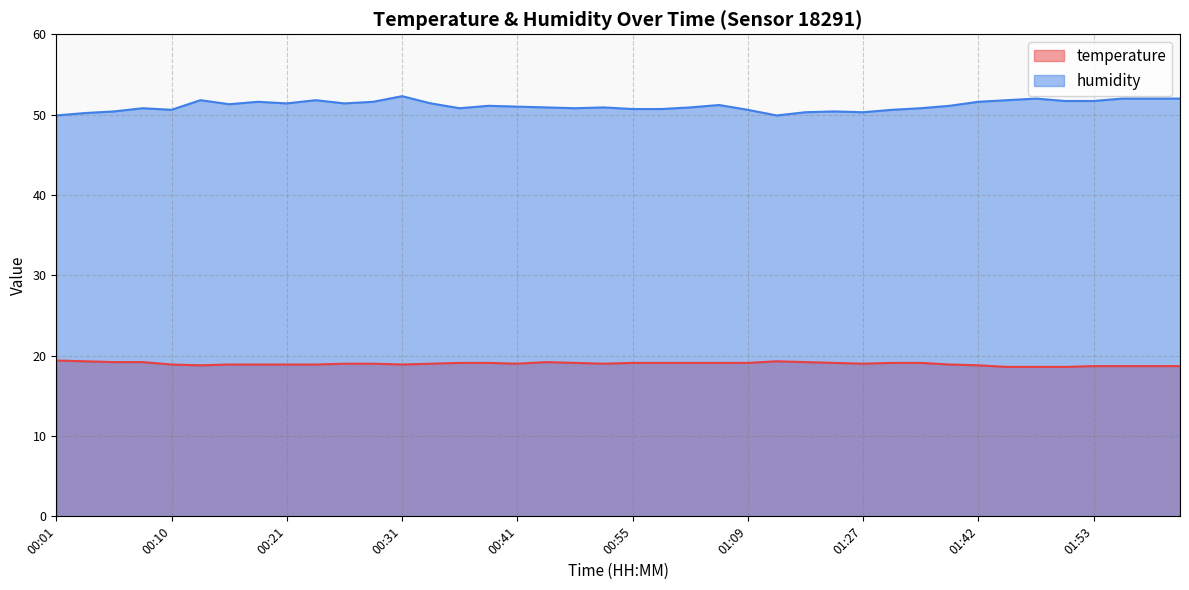

What is the label of the 17th point from the right?

01:03